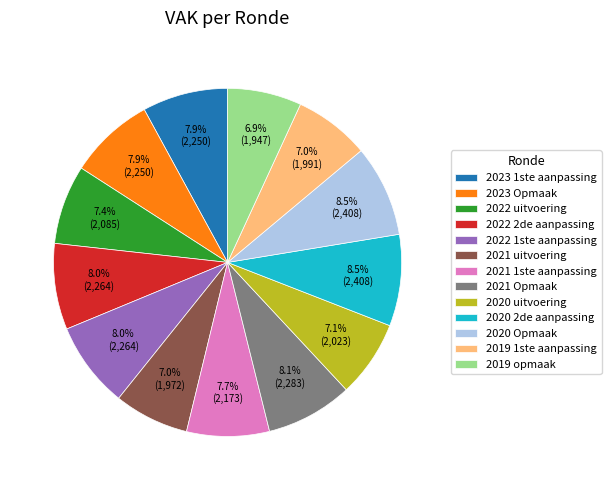

Is 2020 2de aanpassing the majority of the pie?

No